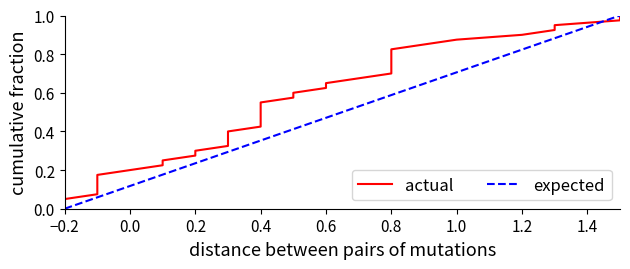

Which category has the lowest value in the expected series?

−0.2